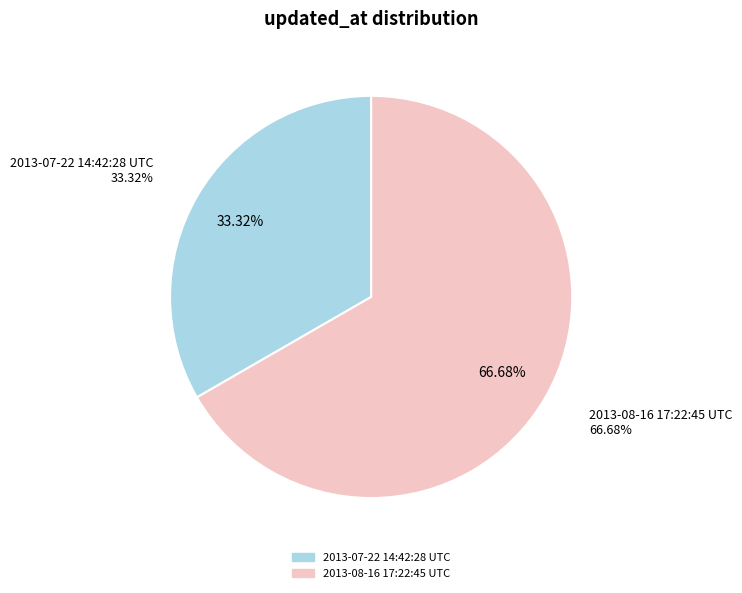

Rank the categories by value from lowest to highest.

2013-07-22 14:42:28 UTC, 2013-08-16 17:22:45 UTC